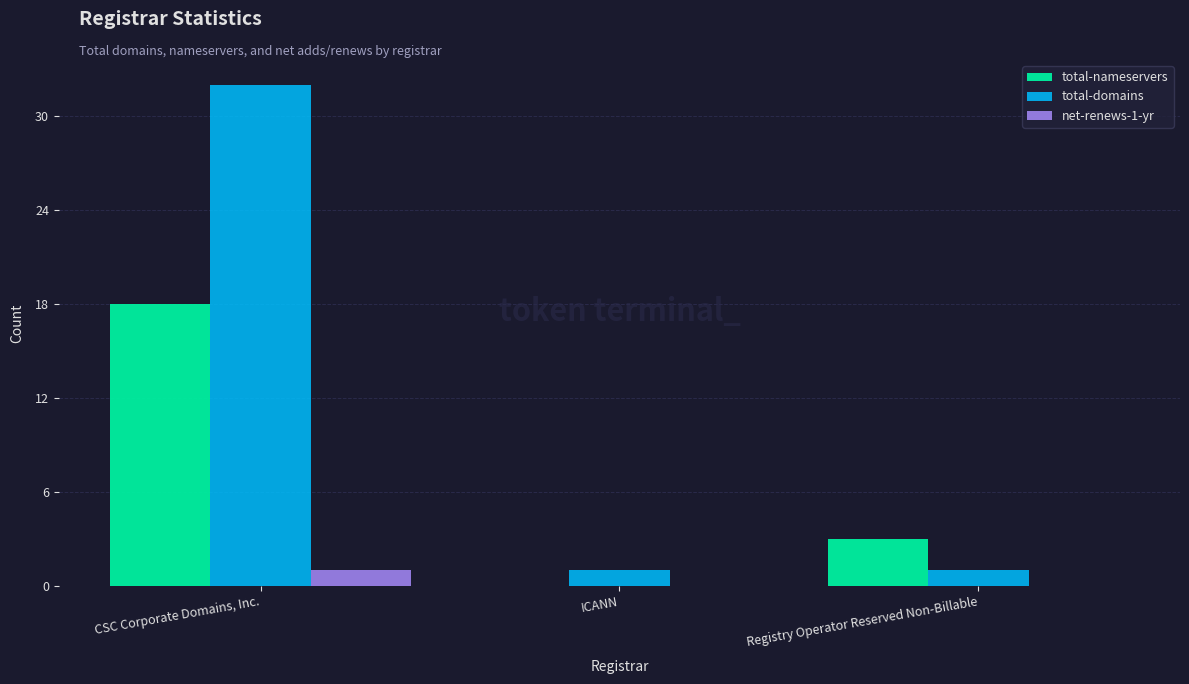

How many categories are shown in the chart?

3